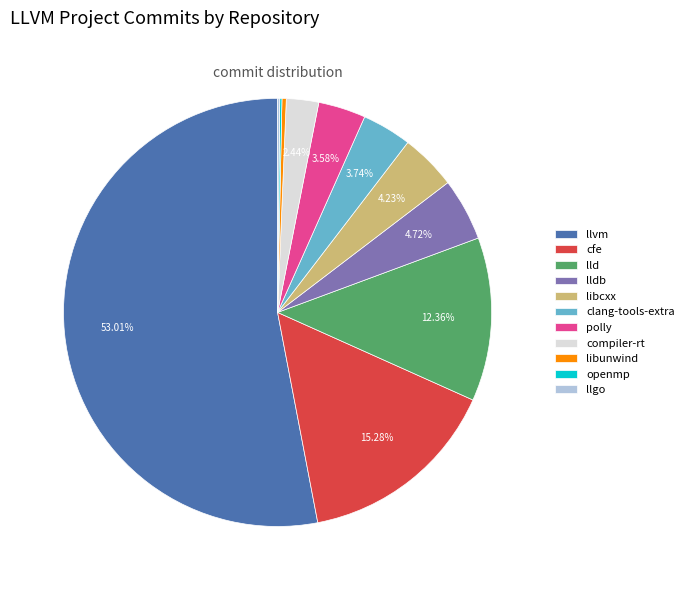

Does libunwind account for over 50% of the chart?

No